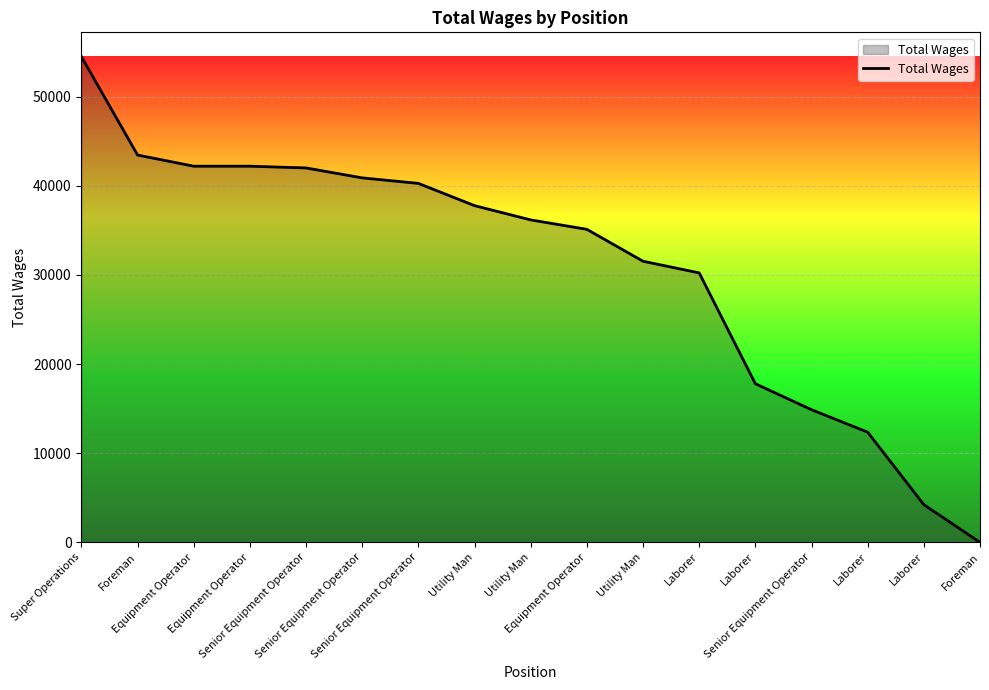

Does the chart have visible grid lines?

Yes